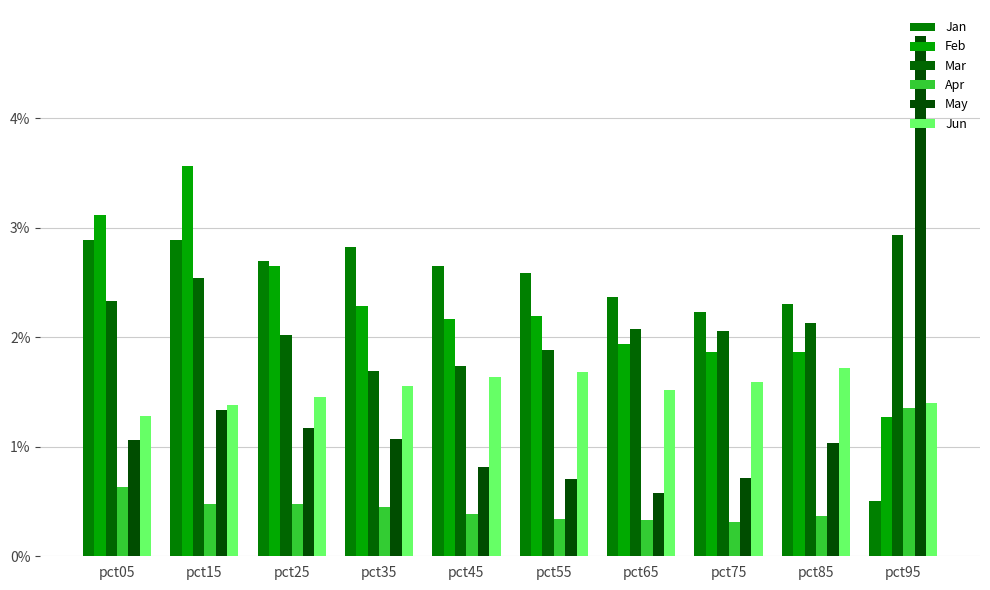

Does the chart contain stacked bars?

No